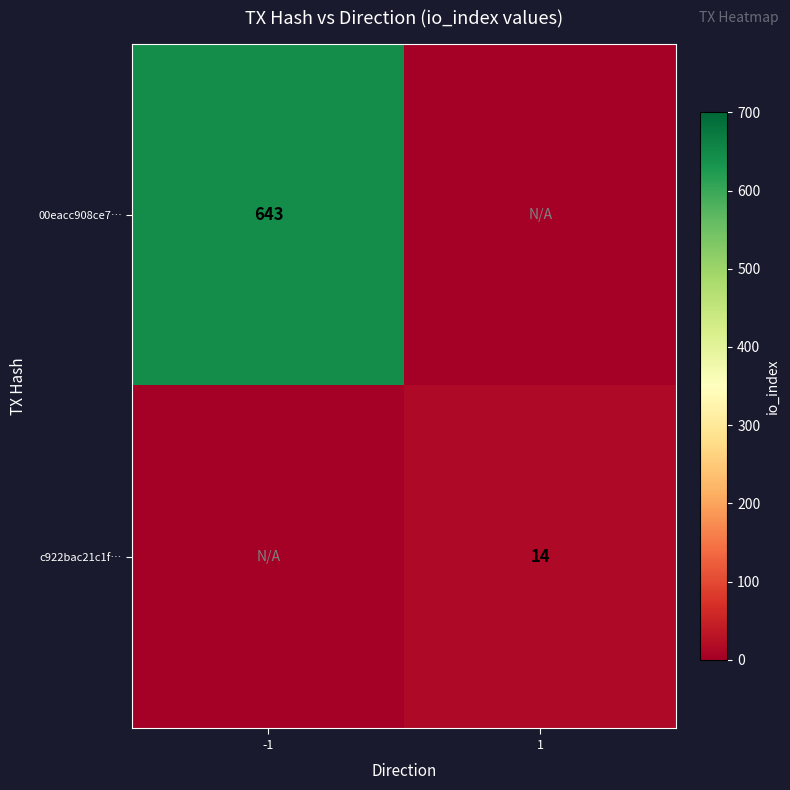

True or false: 00eacc908ce7… has a value of 643 at -1.

True